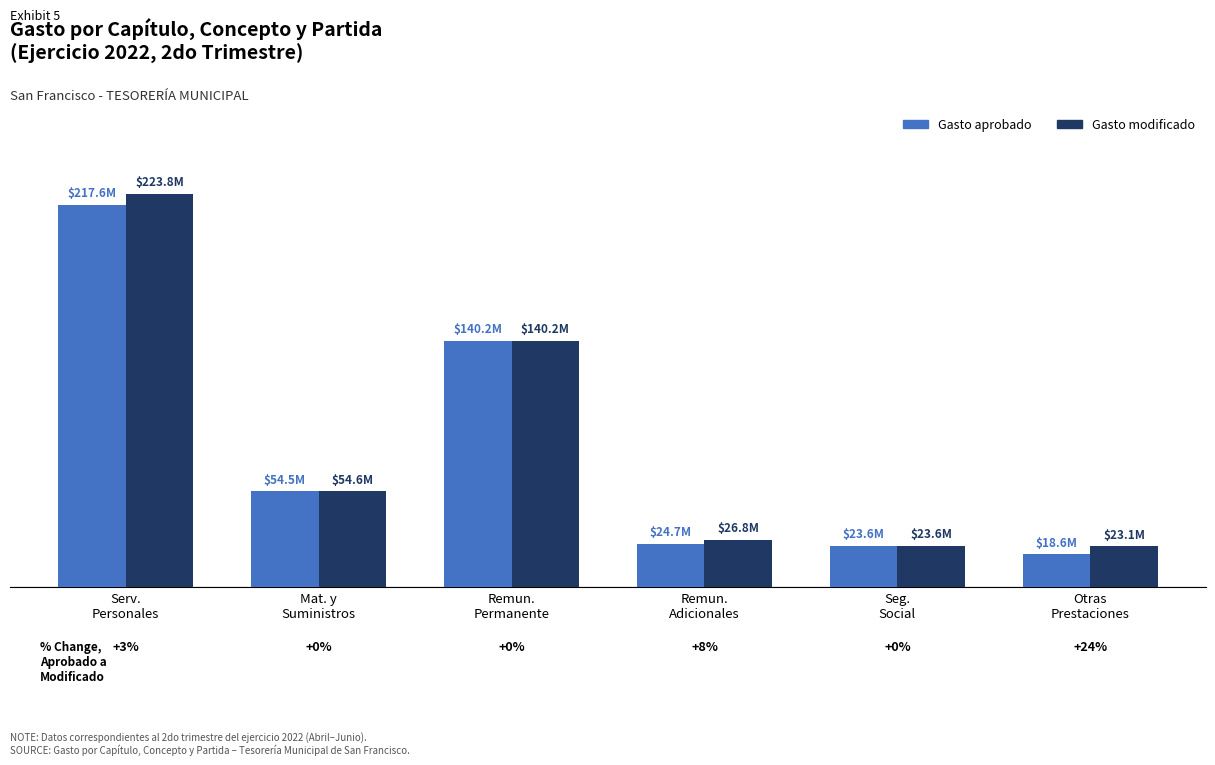

Is it true that Gasto aprobado equals 30569389.6 at Otras
Prestaciones?

False